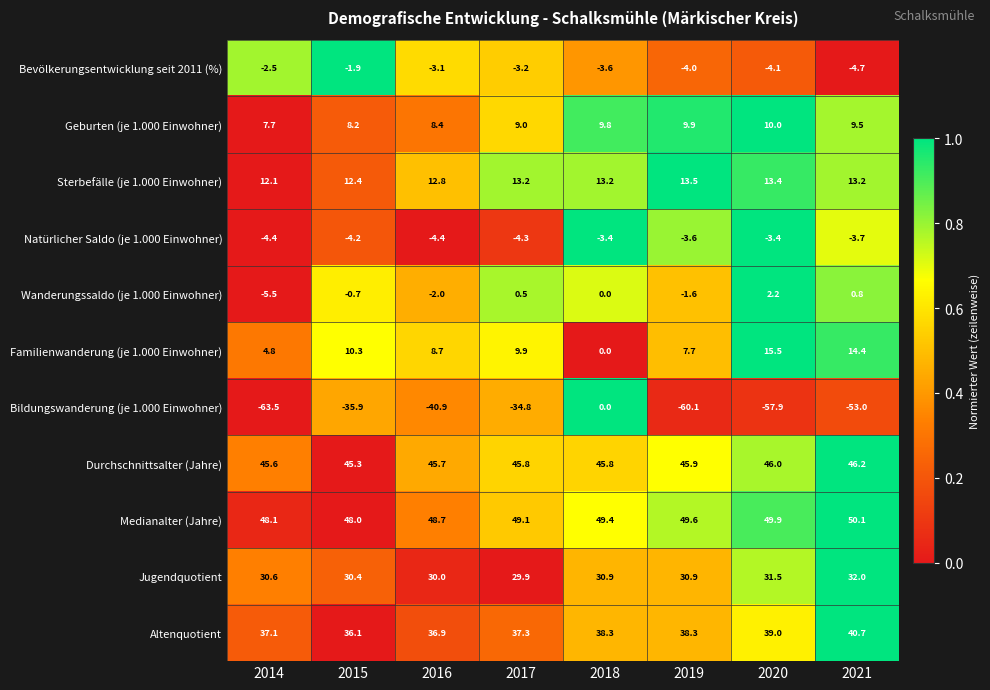

What is the difference between the highest and lowest values at 2019?

109.7